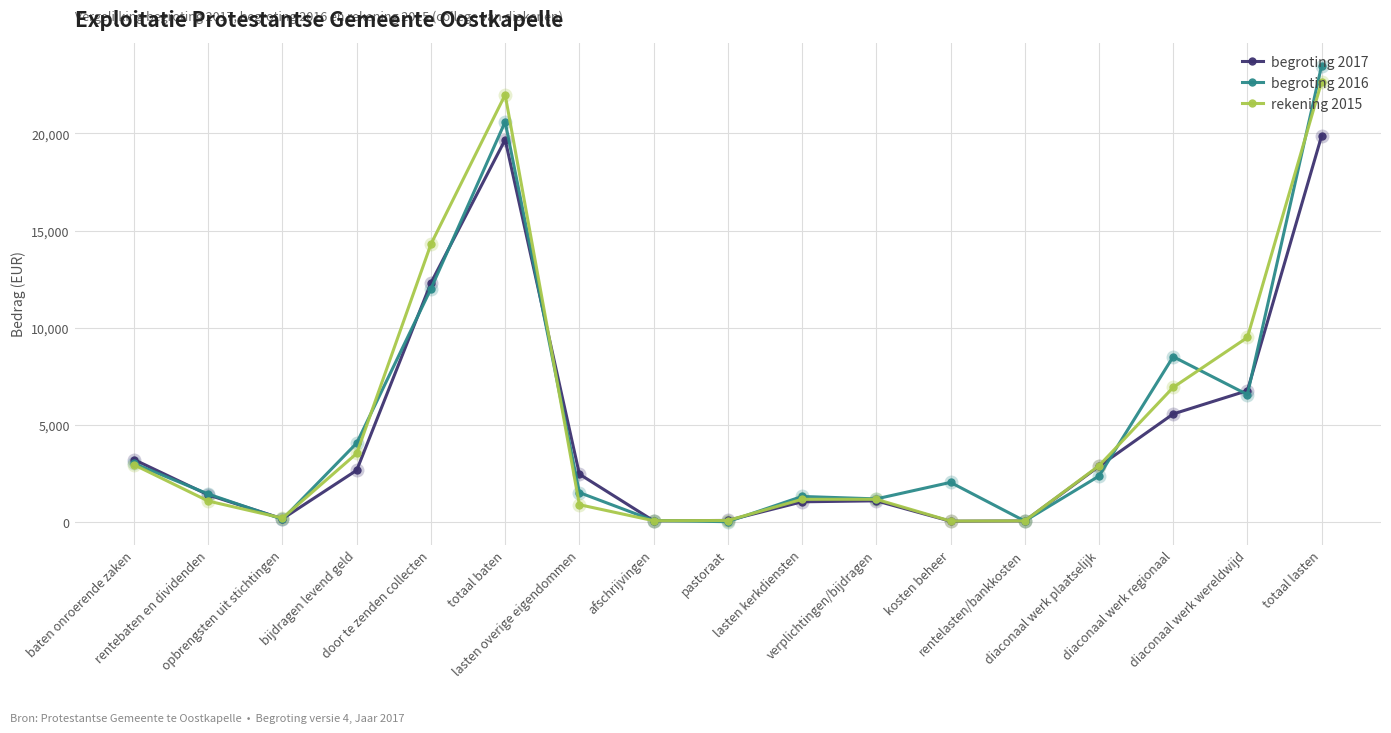

Which series has the widest spread of values?

begroting 2016